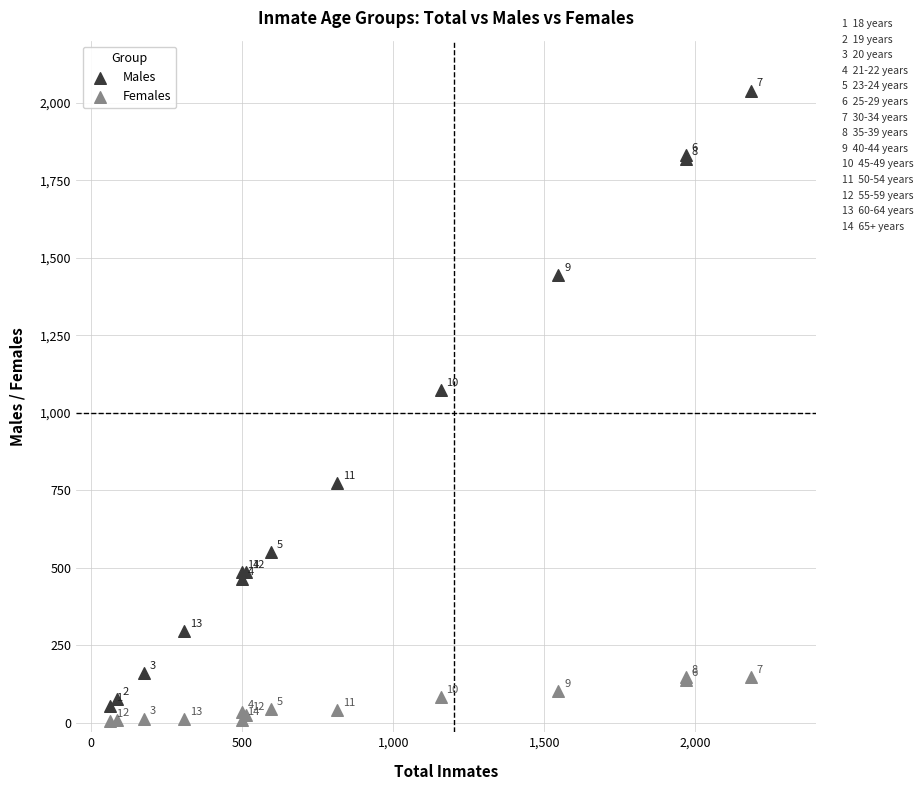

What is the X range (max minus min) for the scatter plot?

2124